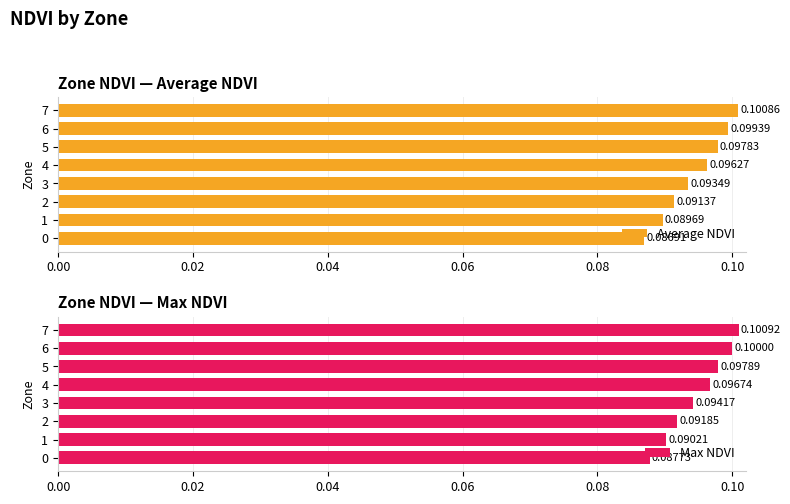

Rank the categories by Average NDVI value from highest to lowest.

7, 6, 5, 4, 3, 2, 1, 0